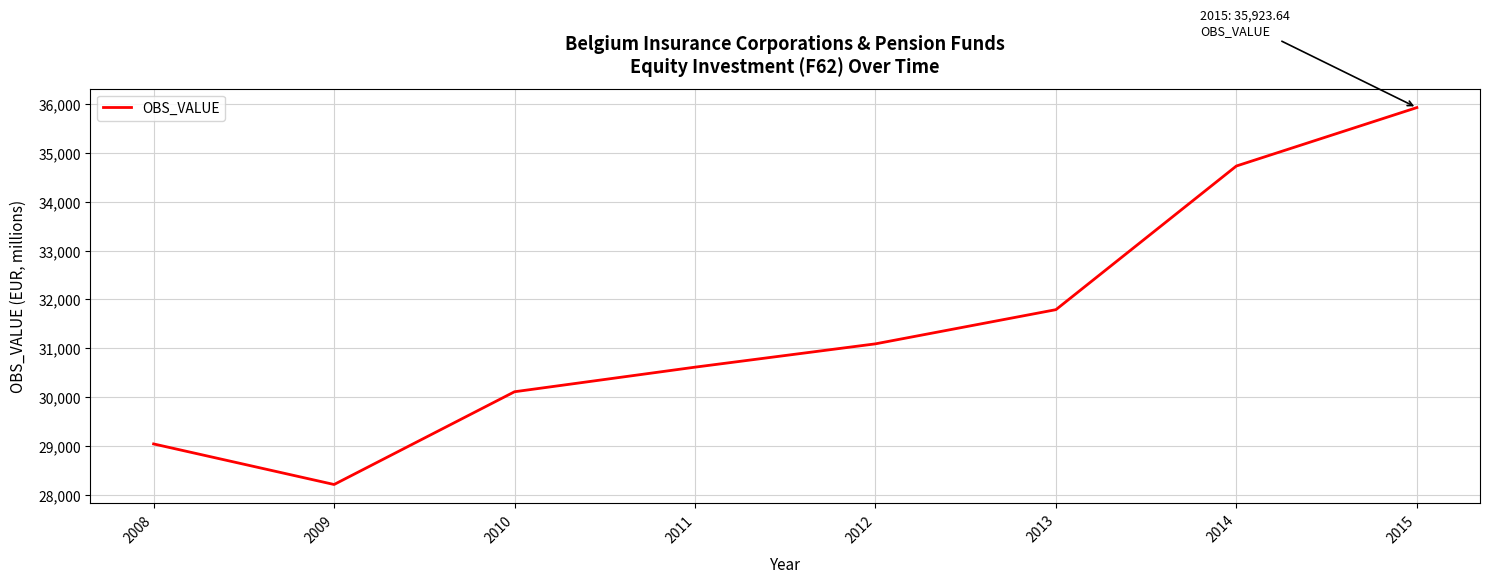

How many interior local valleys (lower than both neighbors) does the data have?

1